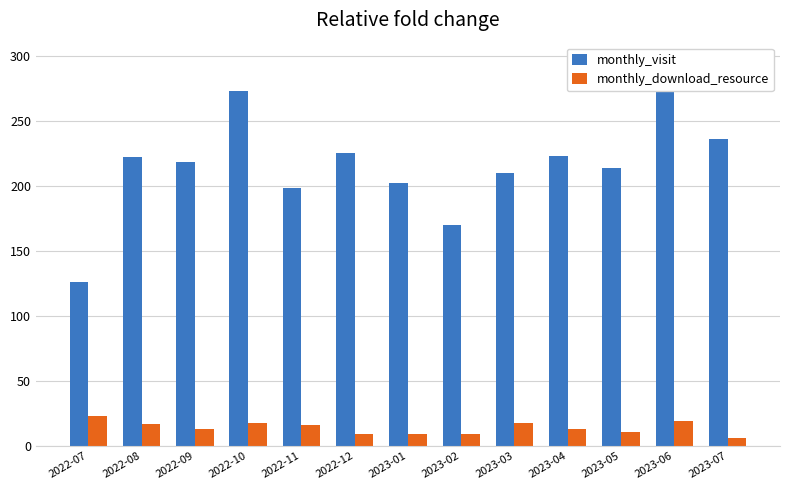

The monthly_visit series shows 320 at 2022-08. True or false?

False